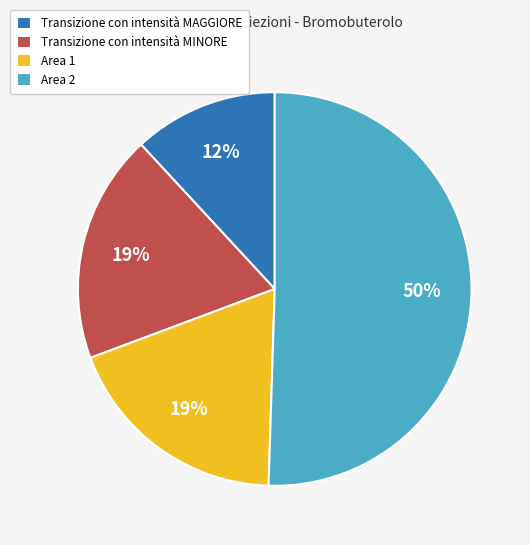

Is it true that Area 2 is 50% of the pie?

True